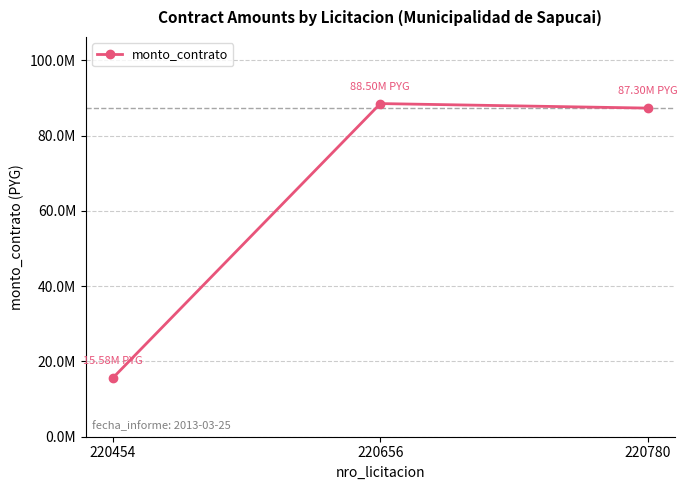

Does the chart have visible grid lines?

Yes